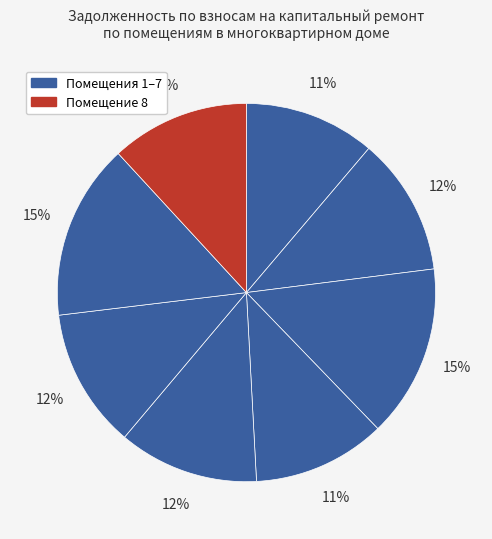

How many slices are in this pie chart?

8